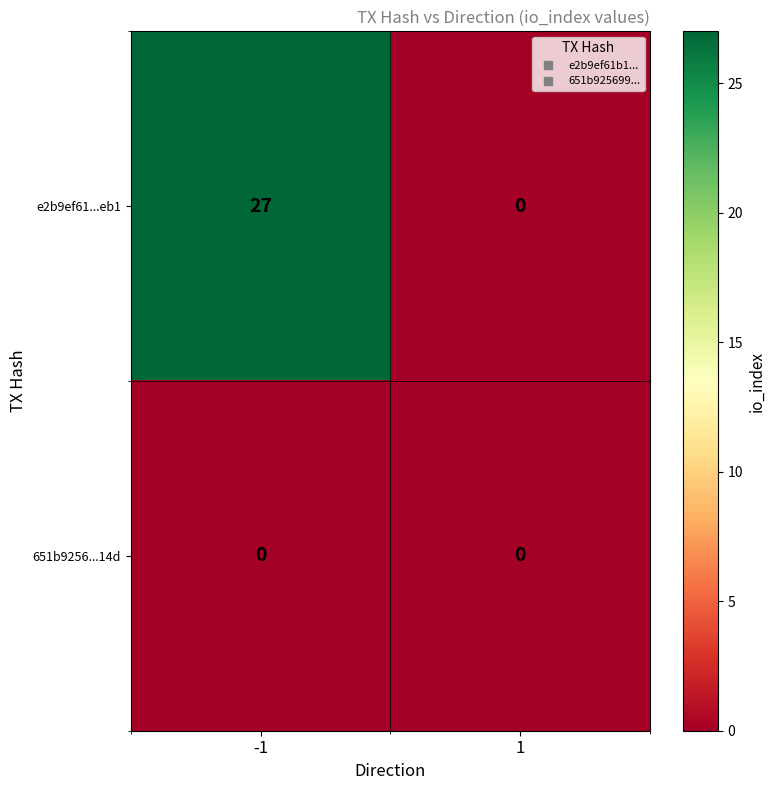

Is it true that e2b9ef61...eb1 equals 0 at 1?

True